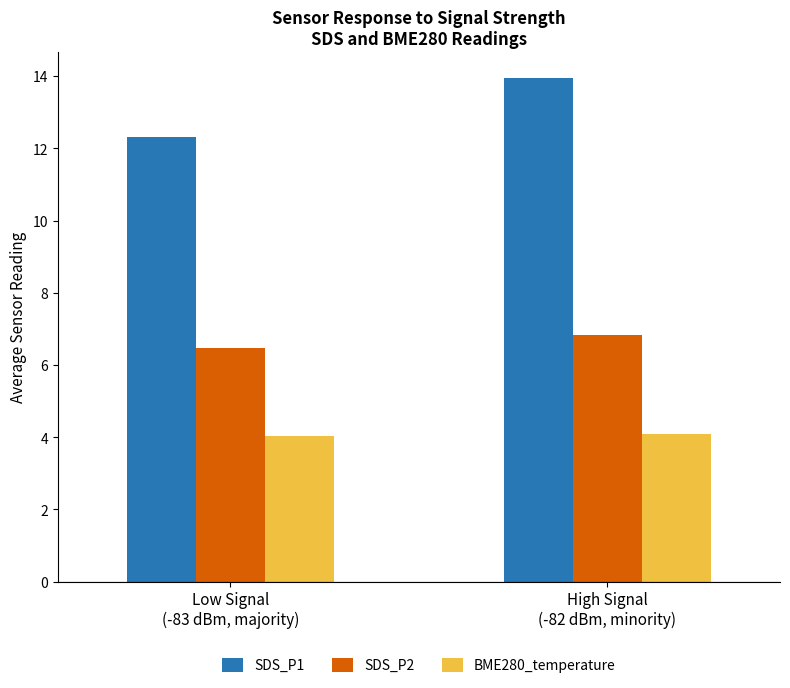

What is the minimum value for SDS_P1?

12.3